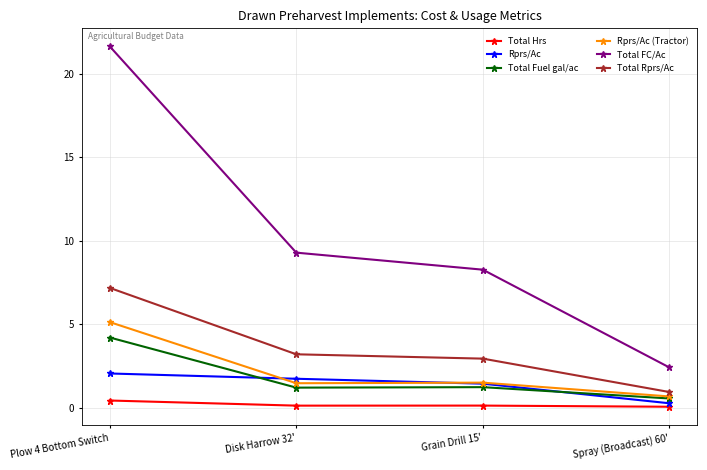

What is the difference between the maximum and minimum values in the Total Hrs series?

0.4